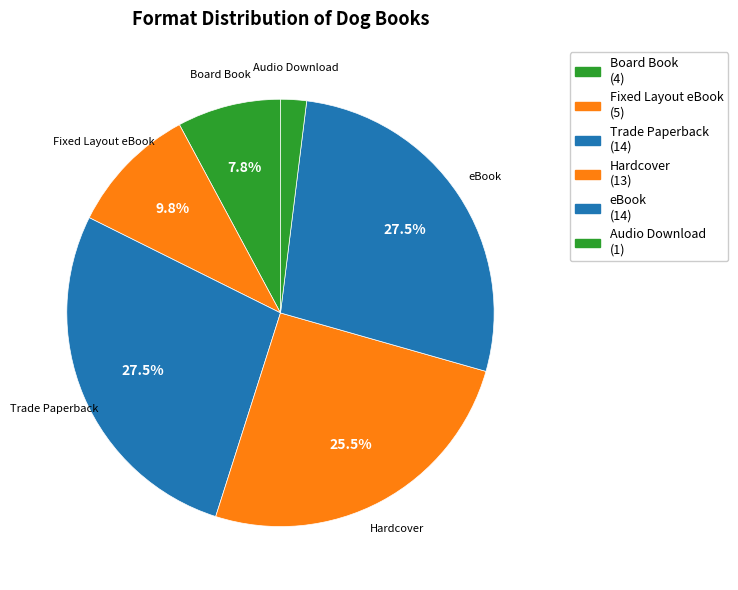

Which category has the smallest portion of the pie?

Audio Download